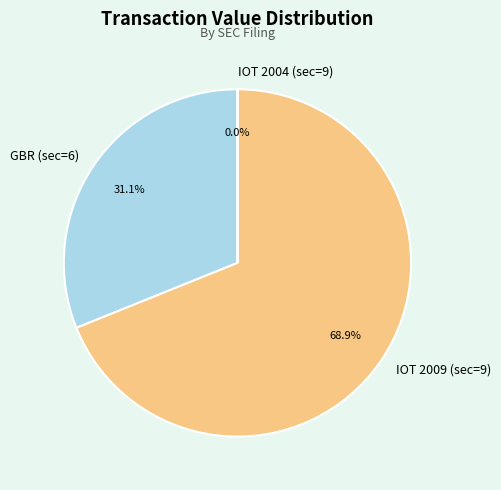

What is the largest slice in the pie chart?

IOT 2009 (sec=9)